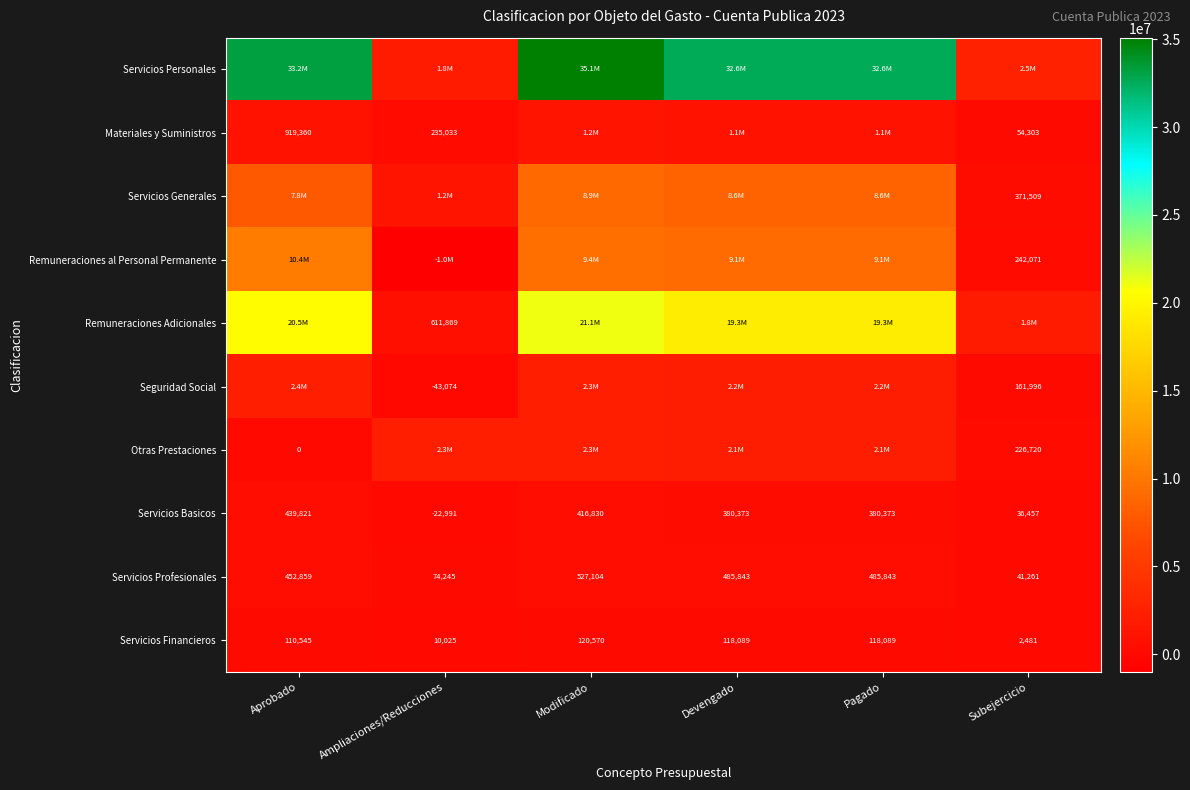

What is the difference between the maximum and minimum values in the Servicios Basicos series?

462812